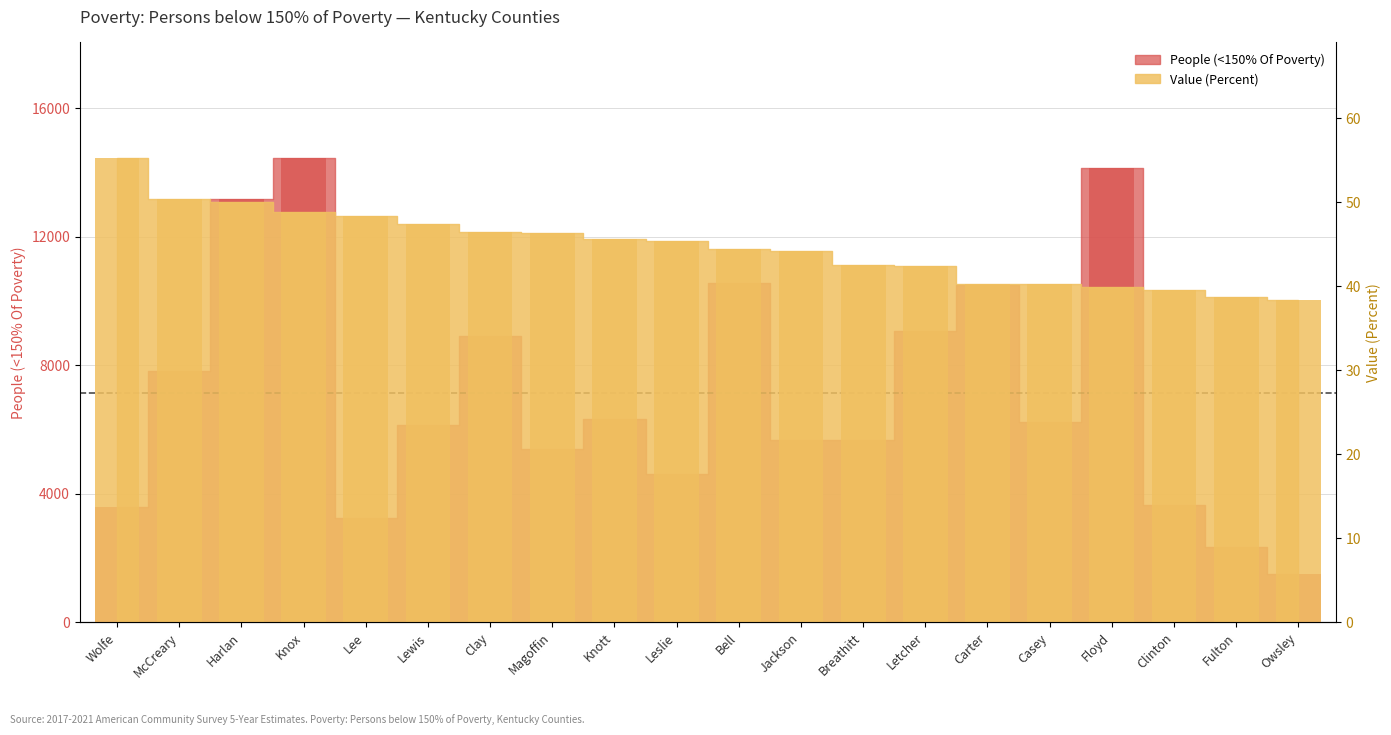

How many distinct data groups are displayed?

2